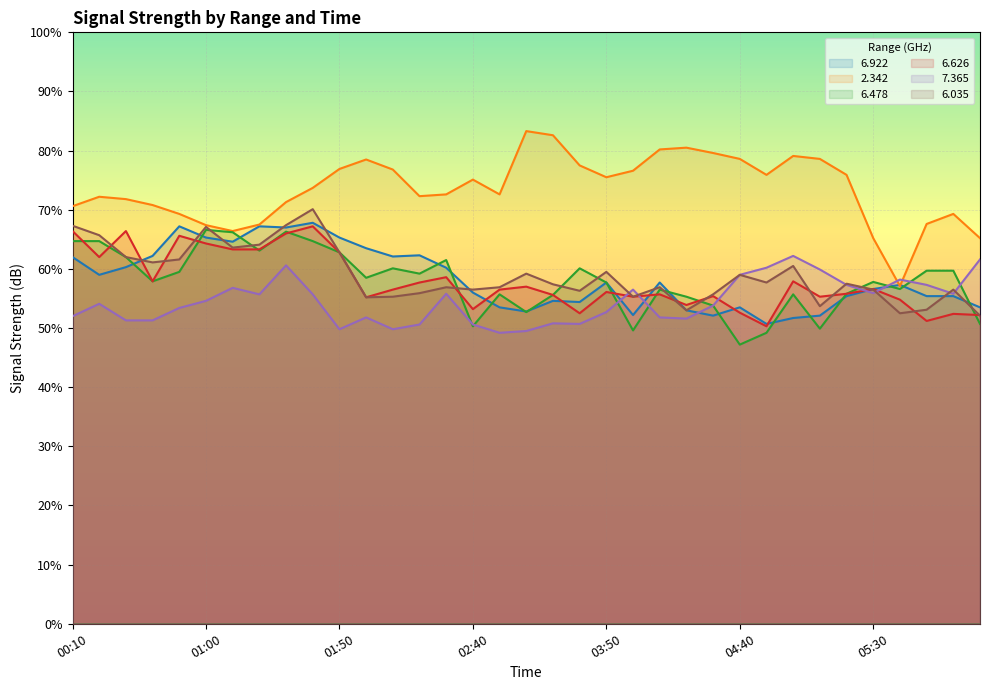

What is the label of the 2nd point from the right?

06:20